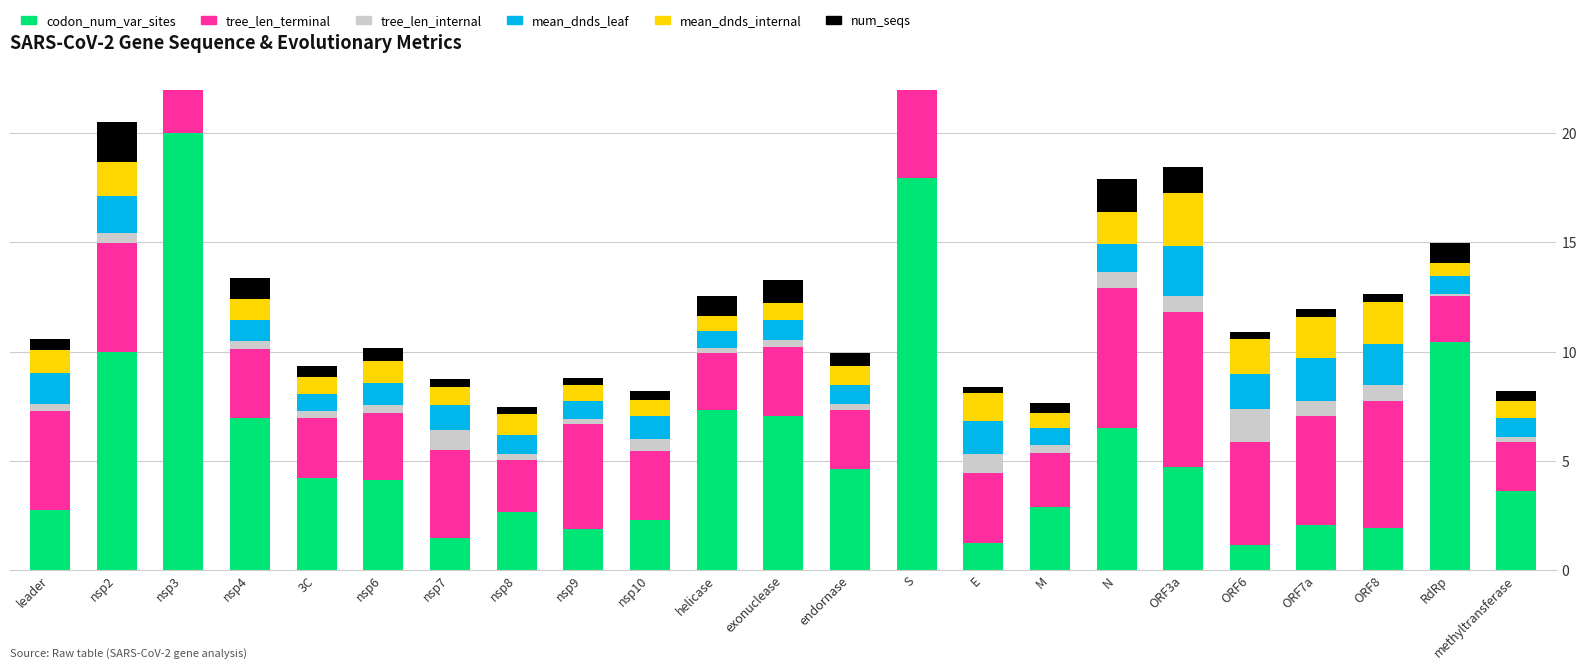

What position from the left is ORF8?

21